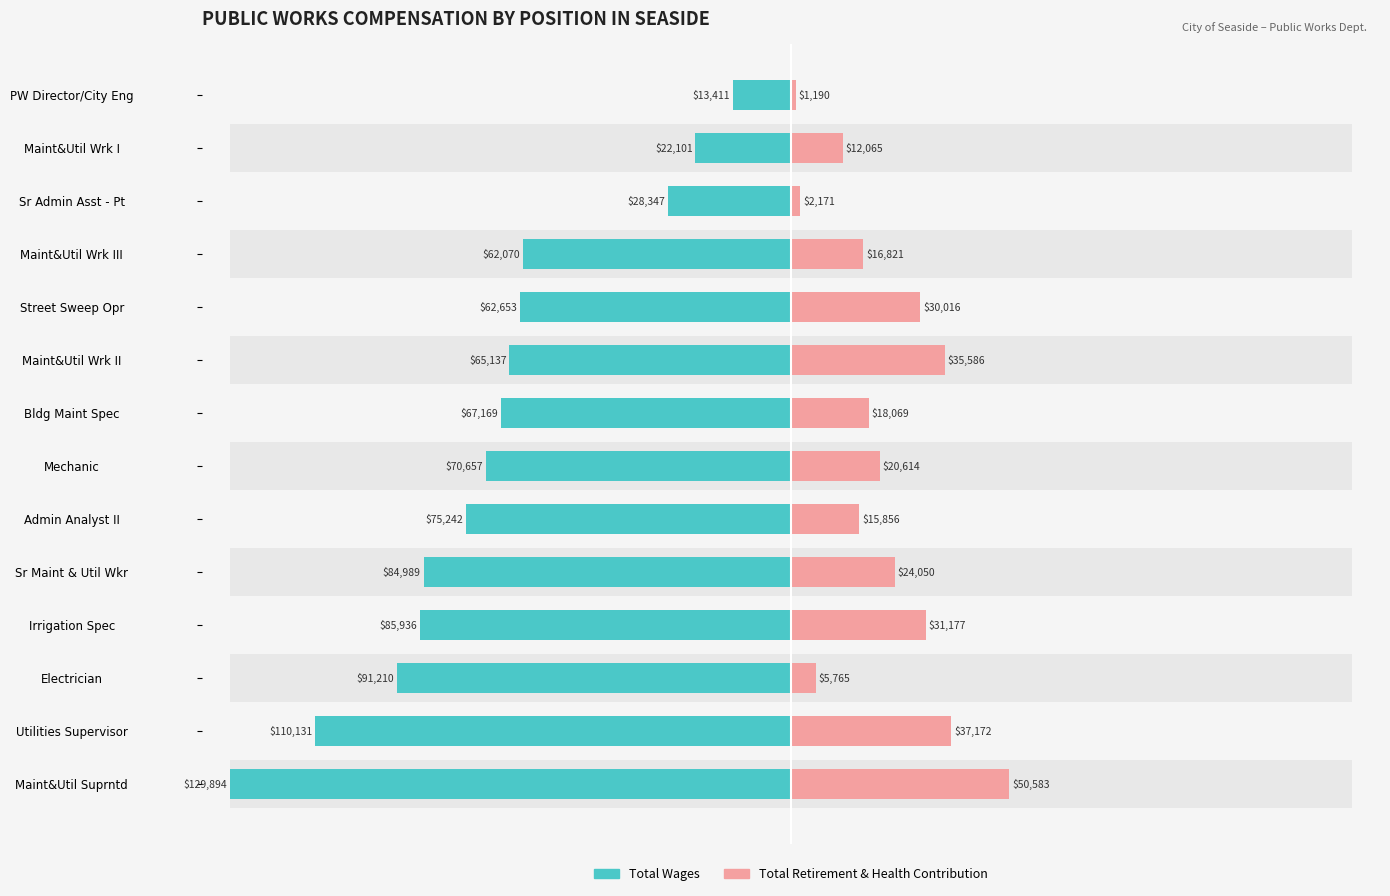

Reading left to right, transcribe all the data shown in this chart.

Total Wages: -100.0	-84.8	-70.2	-66.2	-65.4	-57.9	-54.4	-51.7	-50.1	-48.2	-47.8	-21.8	-17.0	-10.3
Total Retirement & Health Contribution: 38.9	28.6	4.4	24.0	18.5	12.2	15.9	13.9	27.4	23.1	12.9	1.7	9.3	0.9